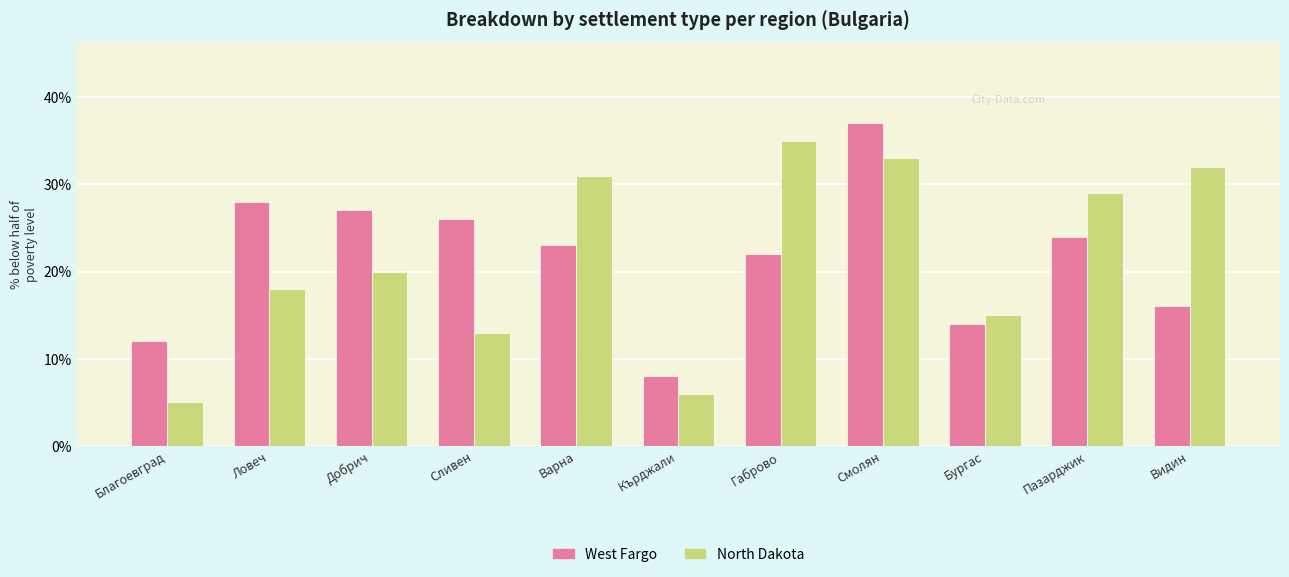

Does the chart contain any negative values?

No